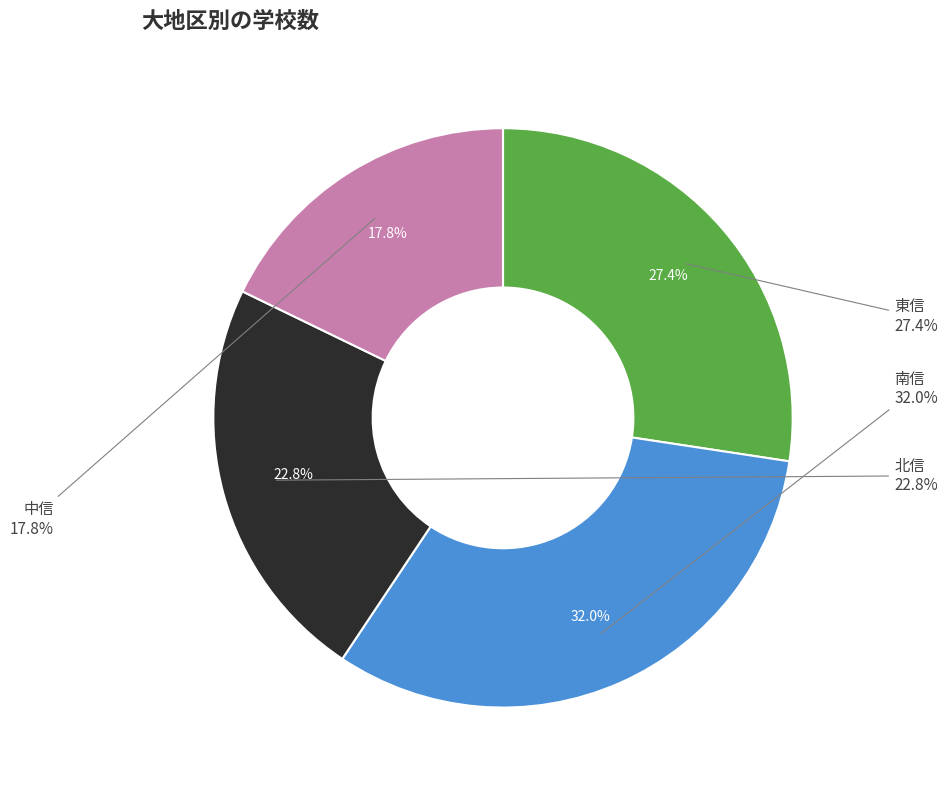

Rank the categories by value from lowest to highest.

中信, 北信, 東信, 南信